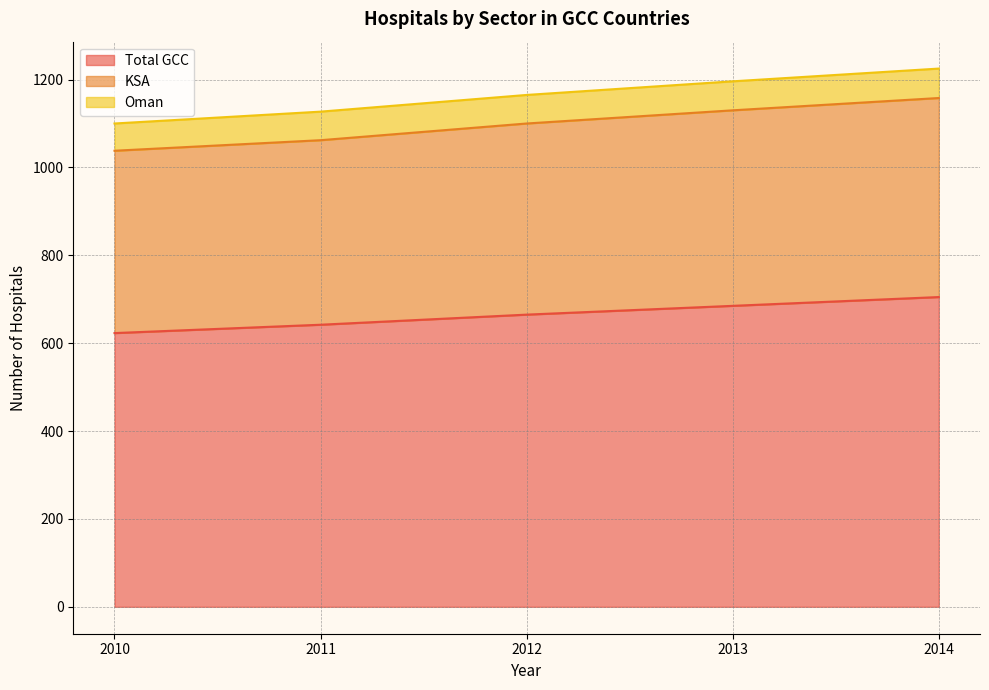

What is the value of the Total GCC point at the 1st from the left?

623